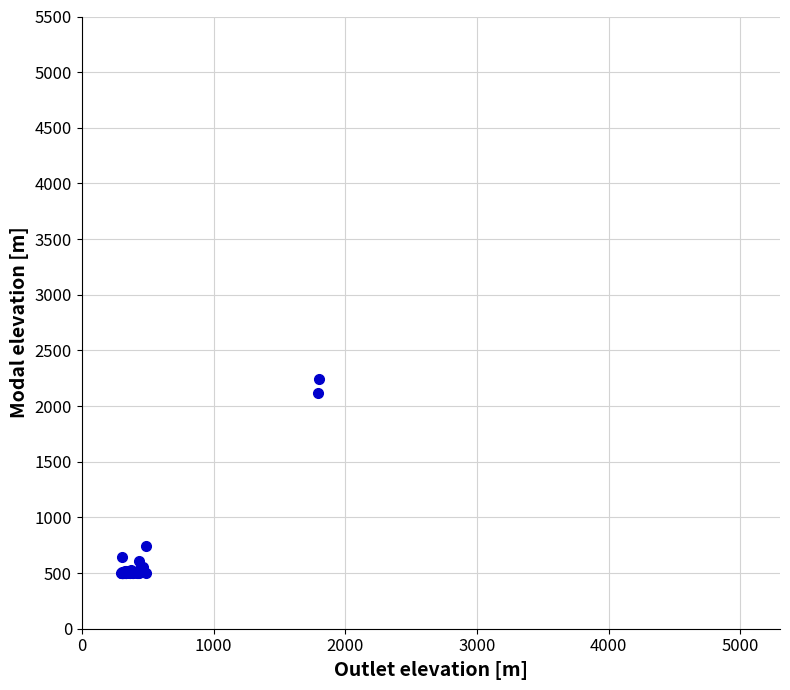

What Y value in the scatter plot is closest to 1373?

742.3